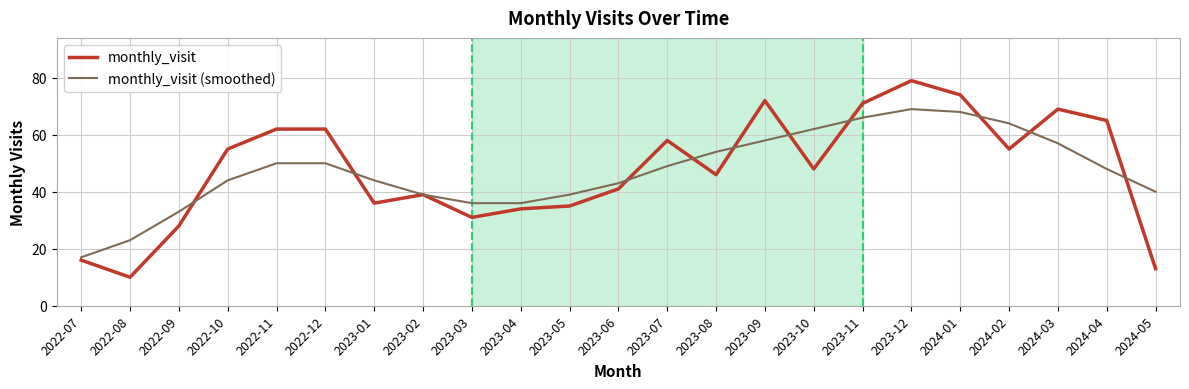

What are all the series names shown in the legend?

monthly_visit, monthly_visit (smoothed)